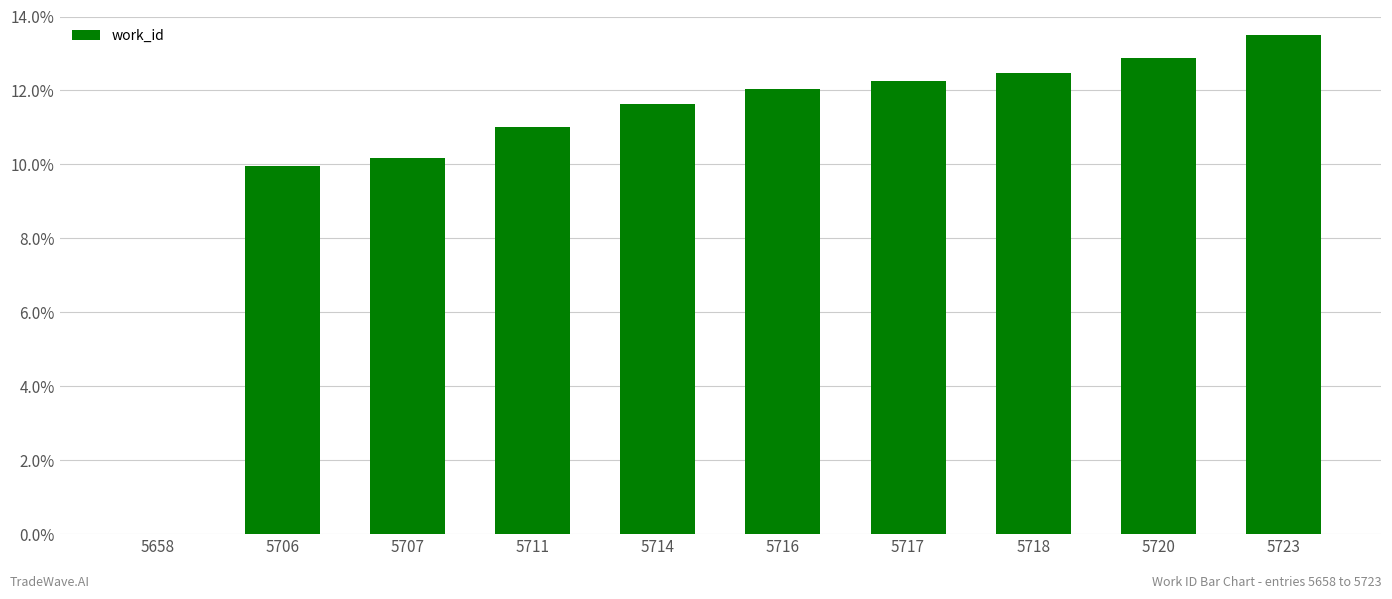

Are the bars horizontal?

No